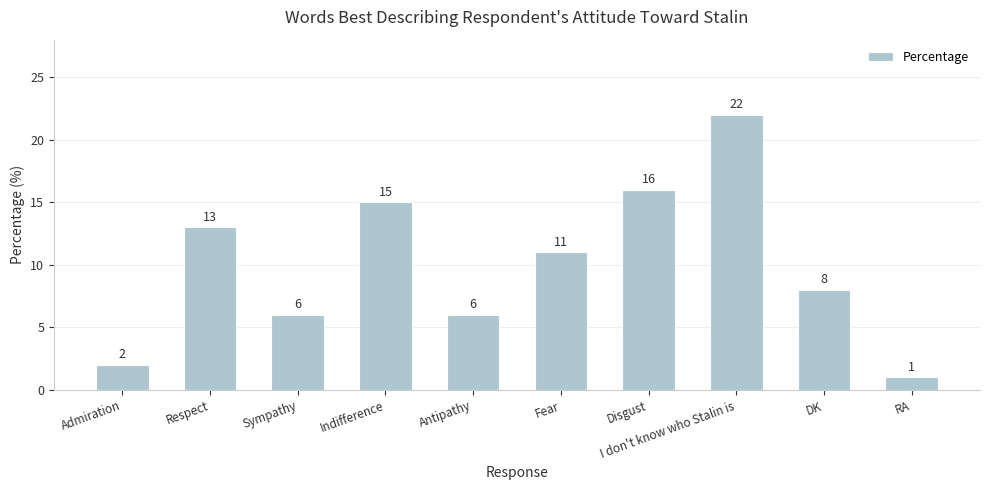

True or false: the data shows 2 at Admiration.

True